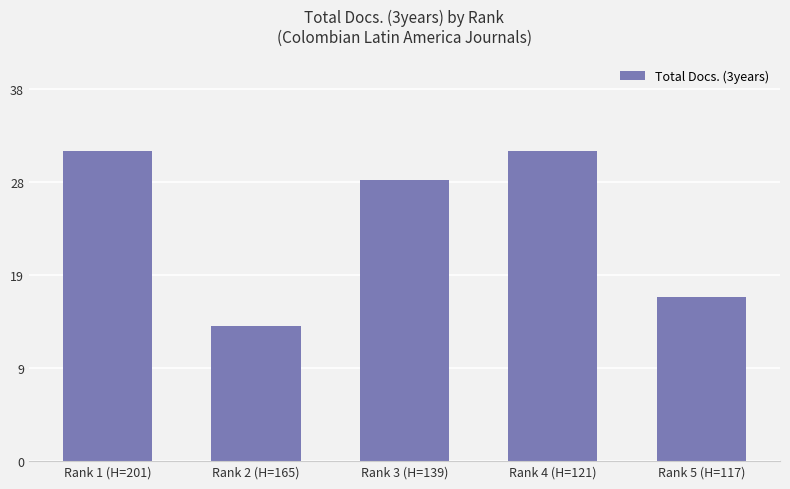

Are the bars grouped side by side (vs. stacked)?

No